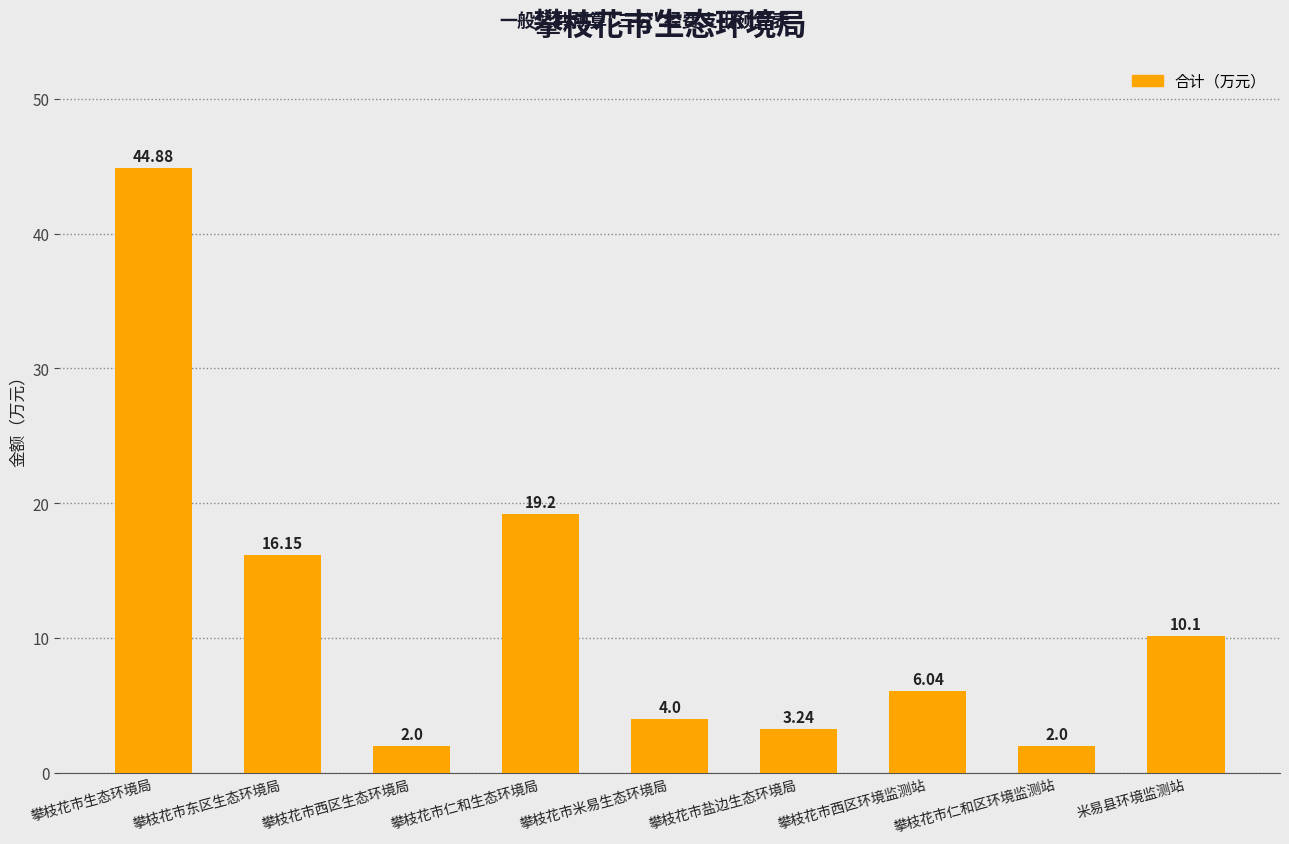

Which label corresponds to the largest value in the chart?

攀枝花市生态环境局